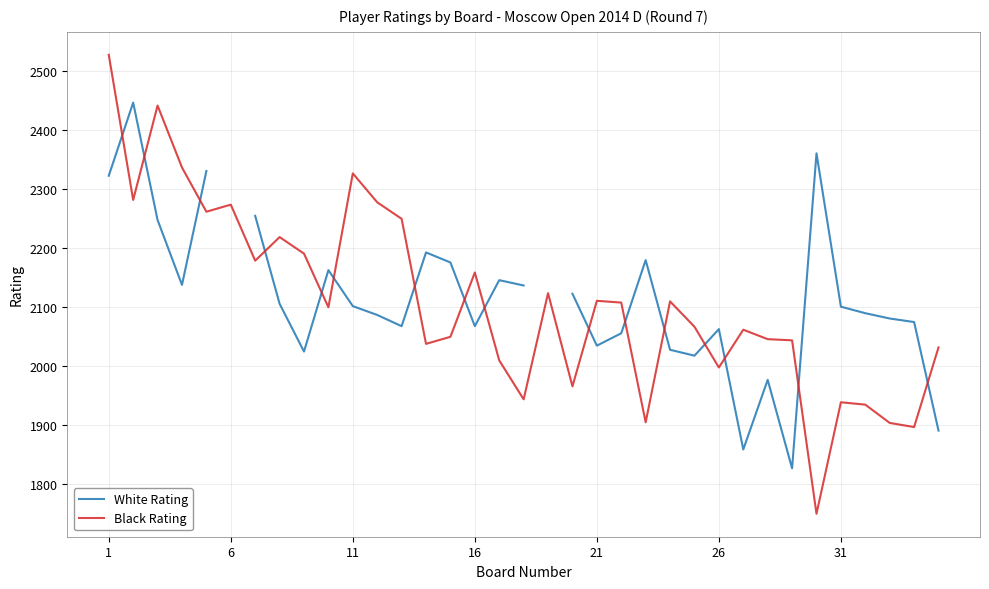

The Black Rating series shows 625 at 31. True or false?

False